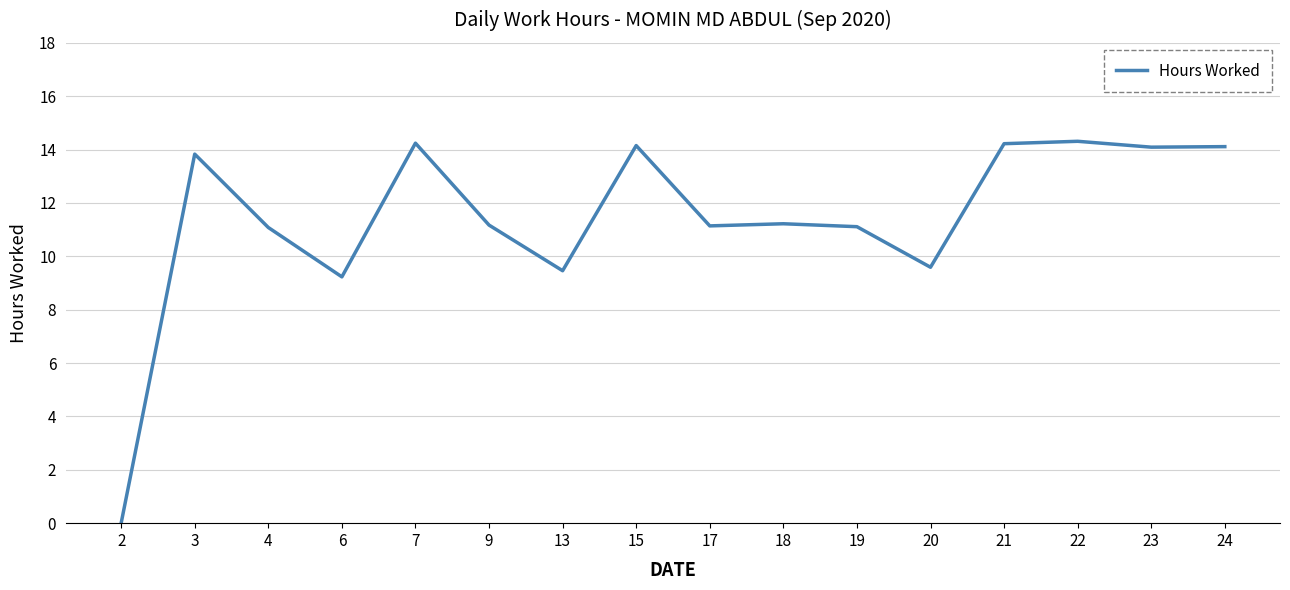

What is the change in value from 6 to 15?

+4.9